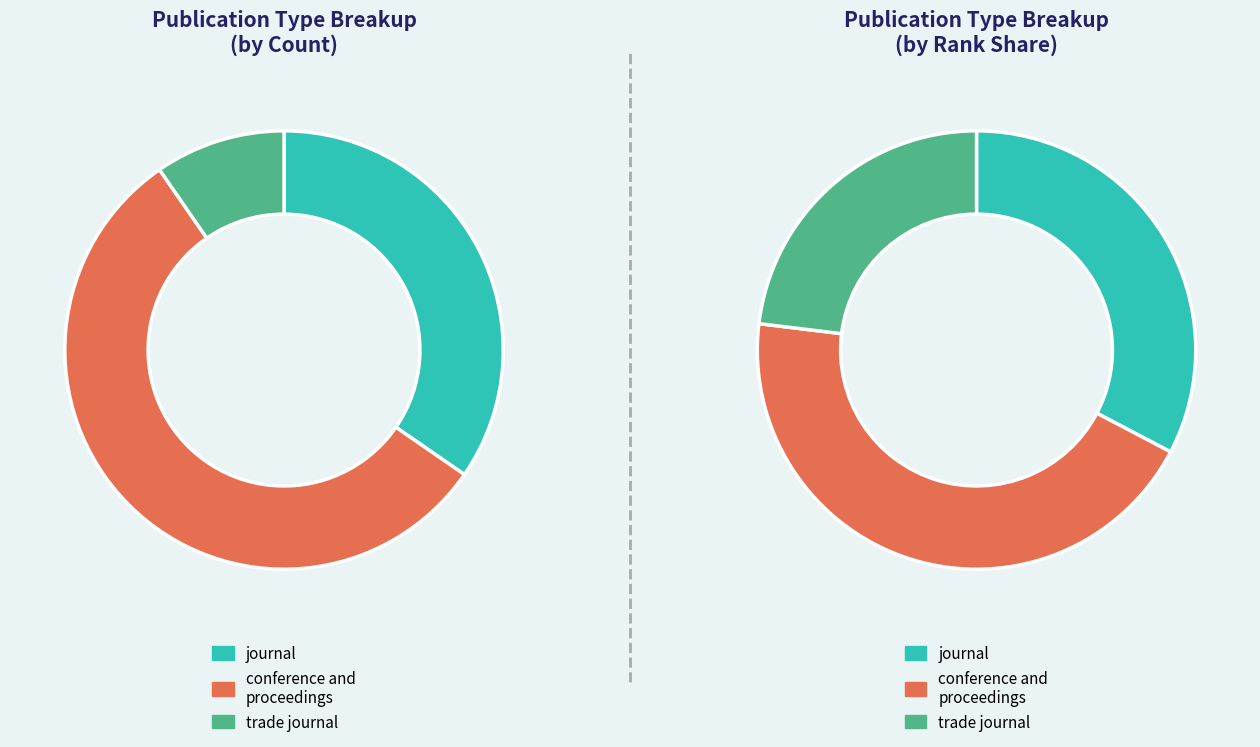

To the nearest percent, what is the average slice percentage?

33%